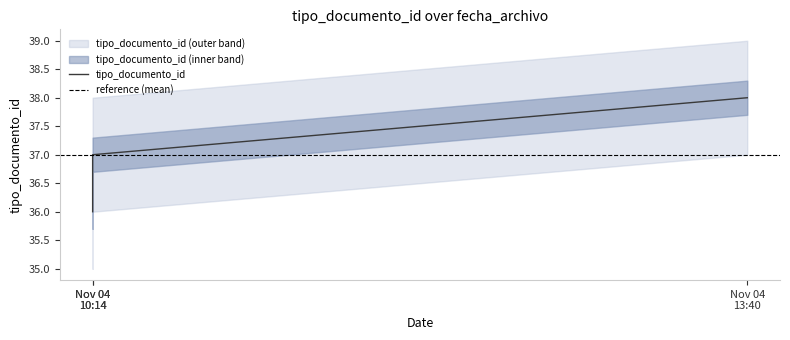

Where is the data nearest to the value 37?

Nov 04 10:14